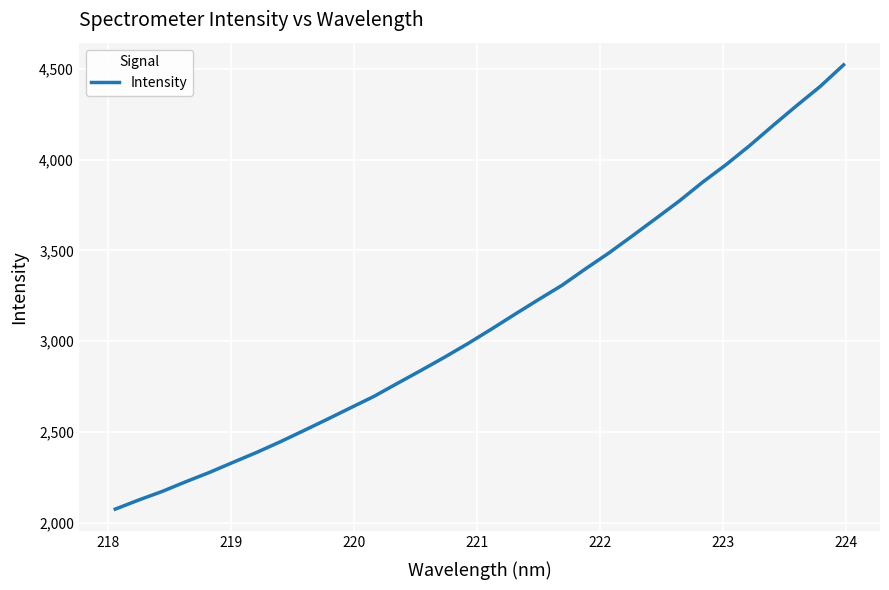

What is the maximum value shown in the chart?

4520.8